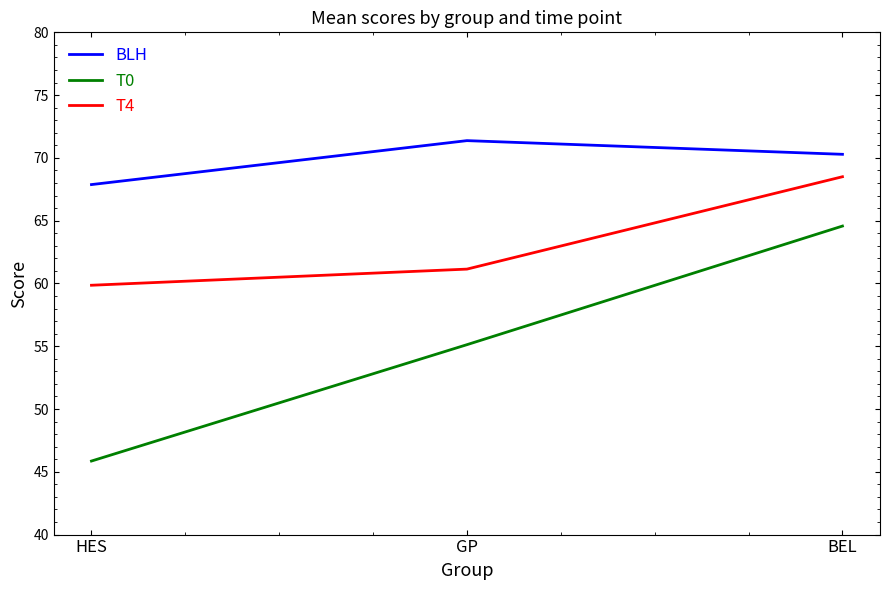

How many lines are shown in the chart?

3